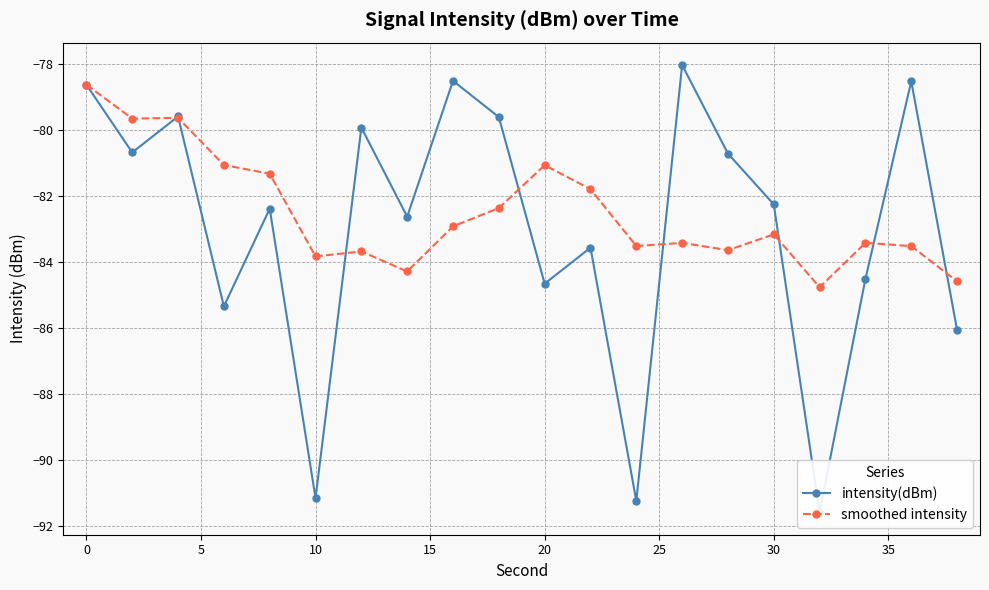

What are all the series names shown in the legend?

intensity(dBm), smoothed intensity